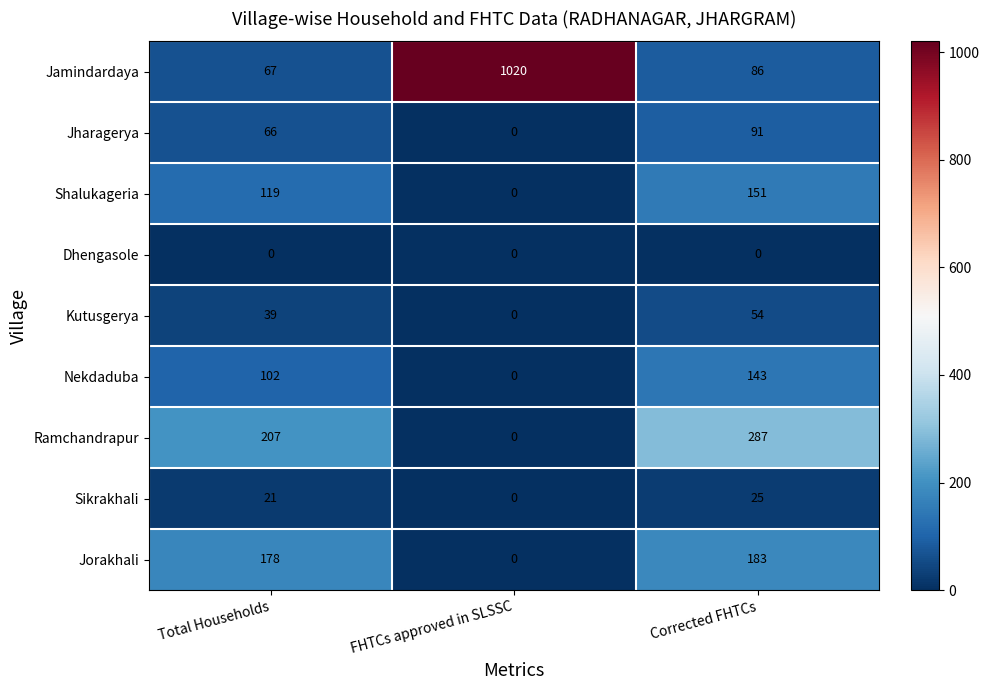

What is the total value across all series at FHTCs approved in SLSSC?

1020